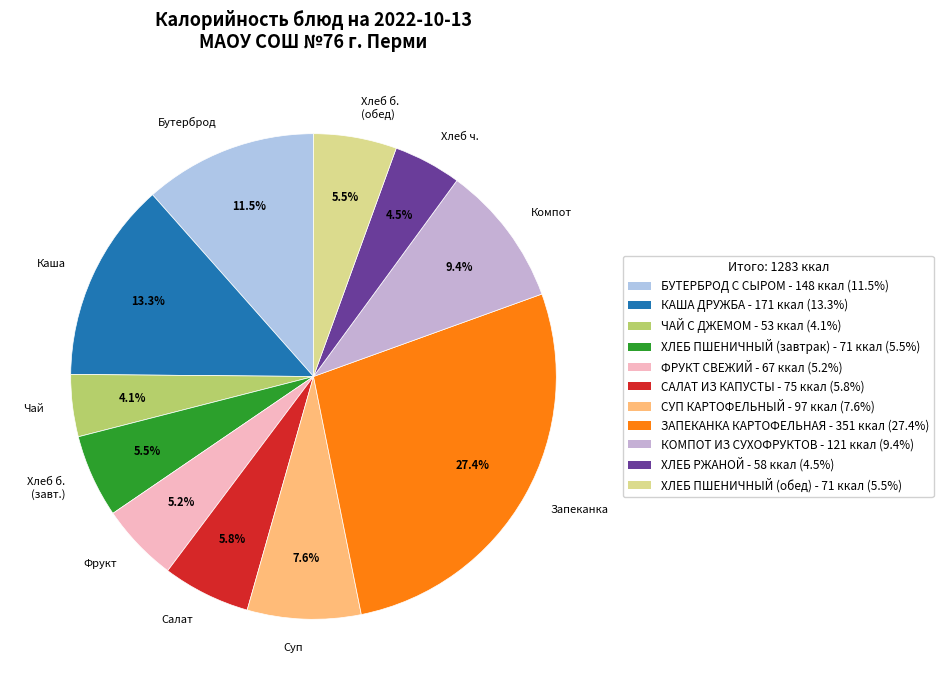

Combined, do Хлеб б. (завт.) and Салат account for over 50%?

No